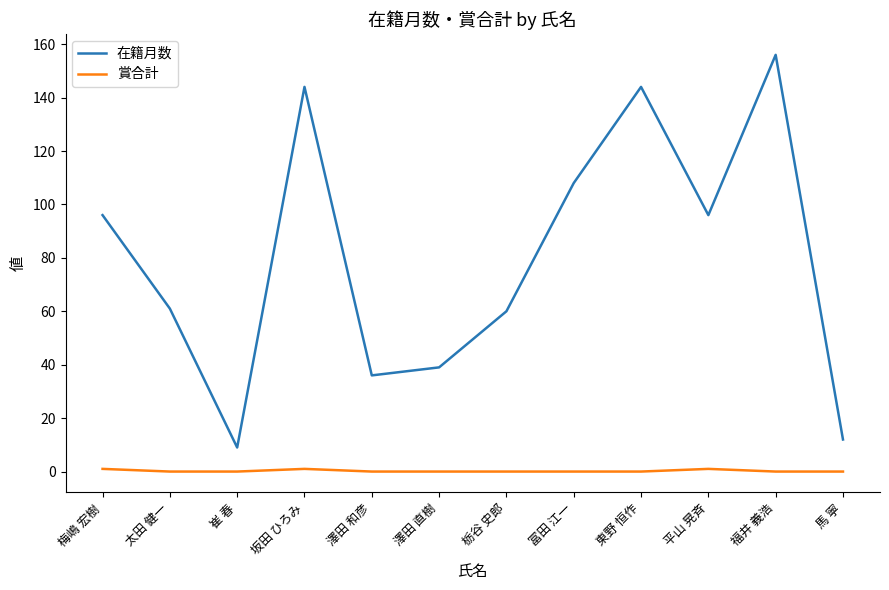

What is the total value across all series at 崔 春?

9